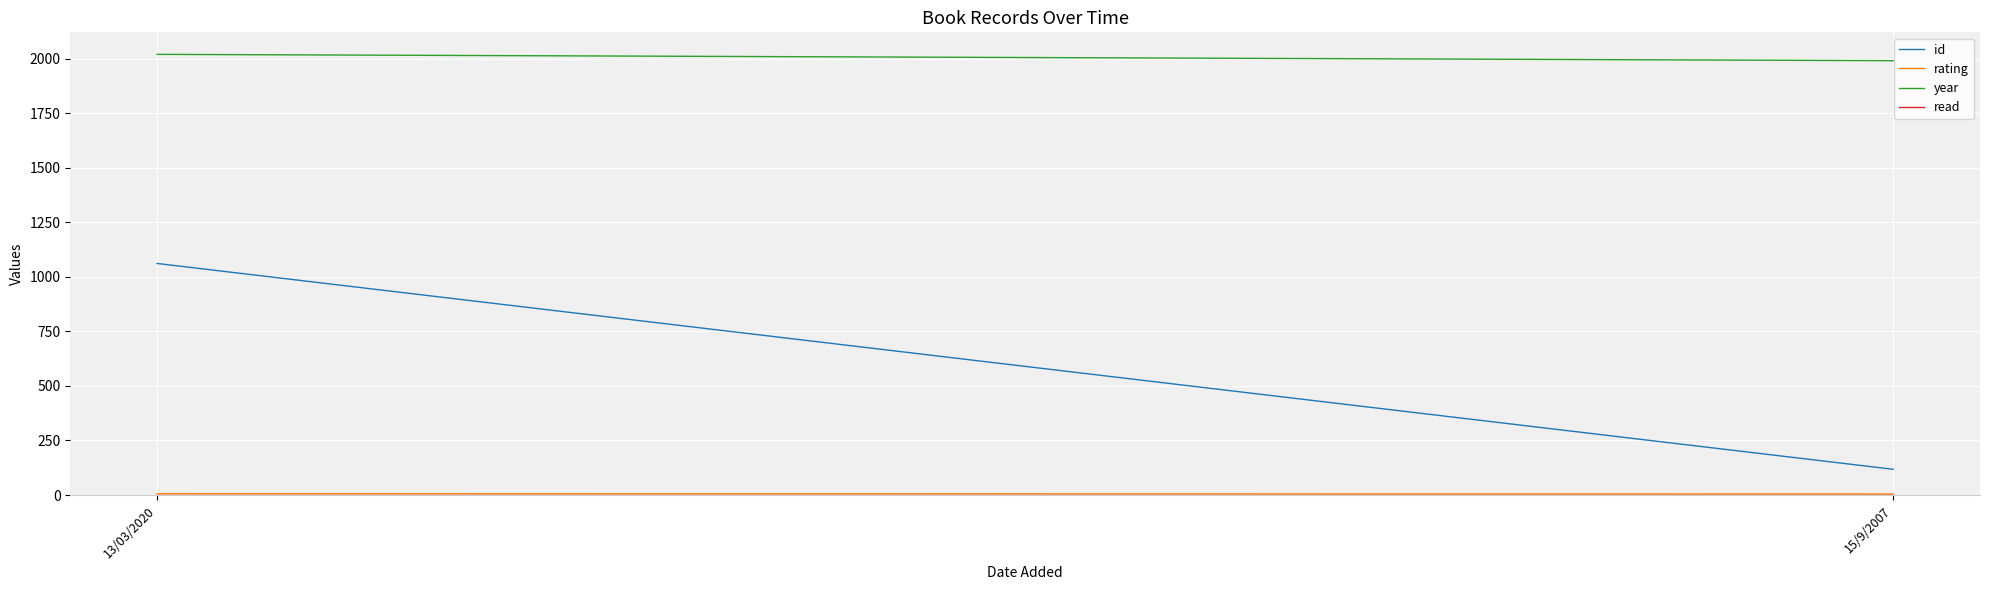

What is the label of the 2nd point from the left?

15/9/2007